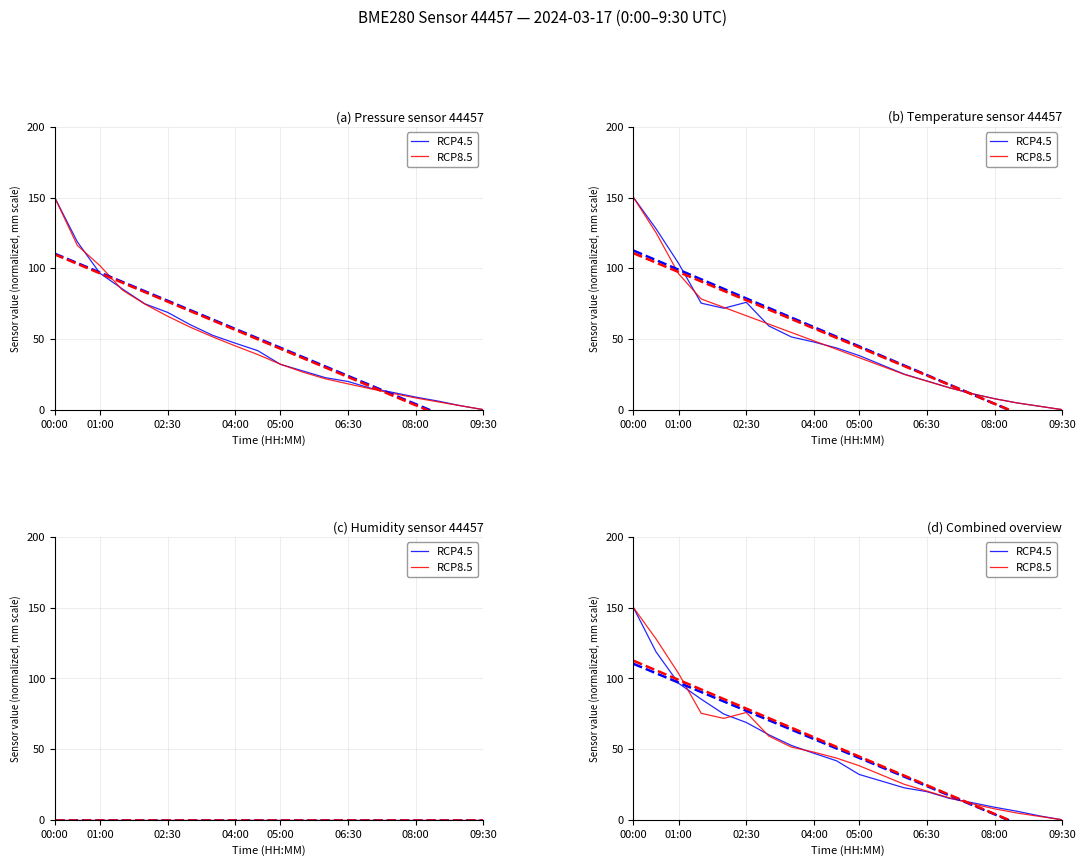

Which series ends up on top after the final intersection of RCP4.5 and RCP8.5?

RCP4.5